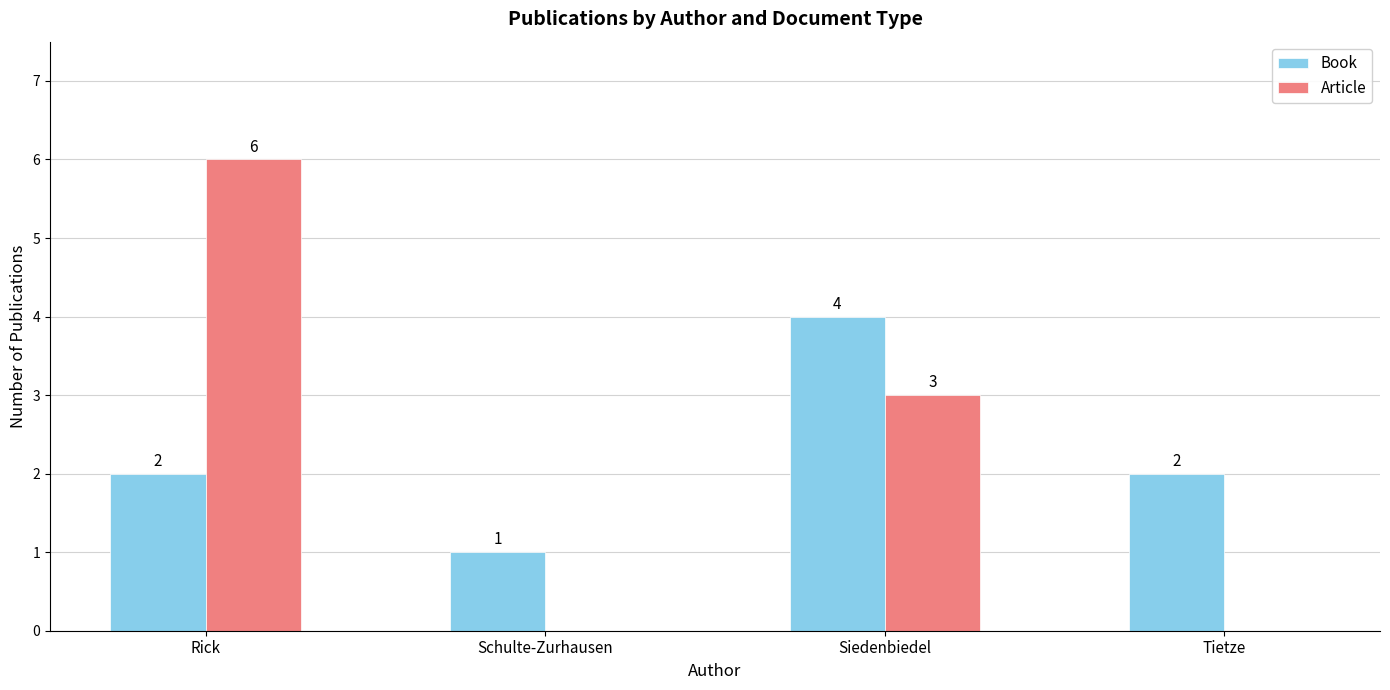

How many groups of bars are there?

4